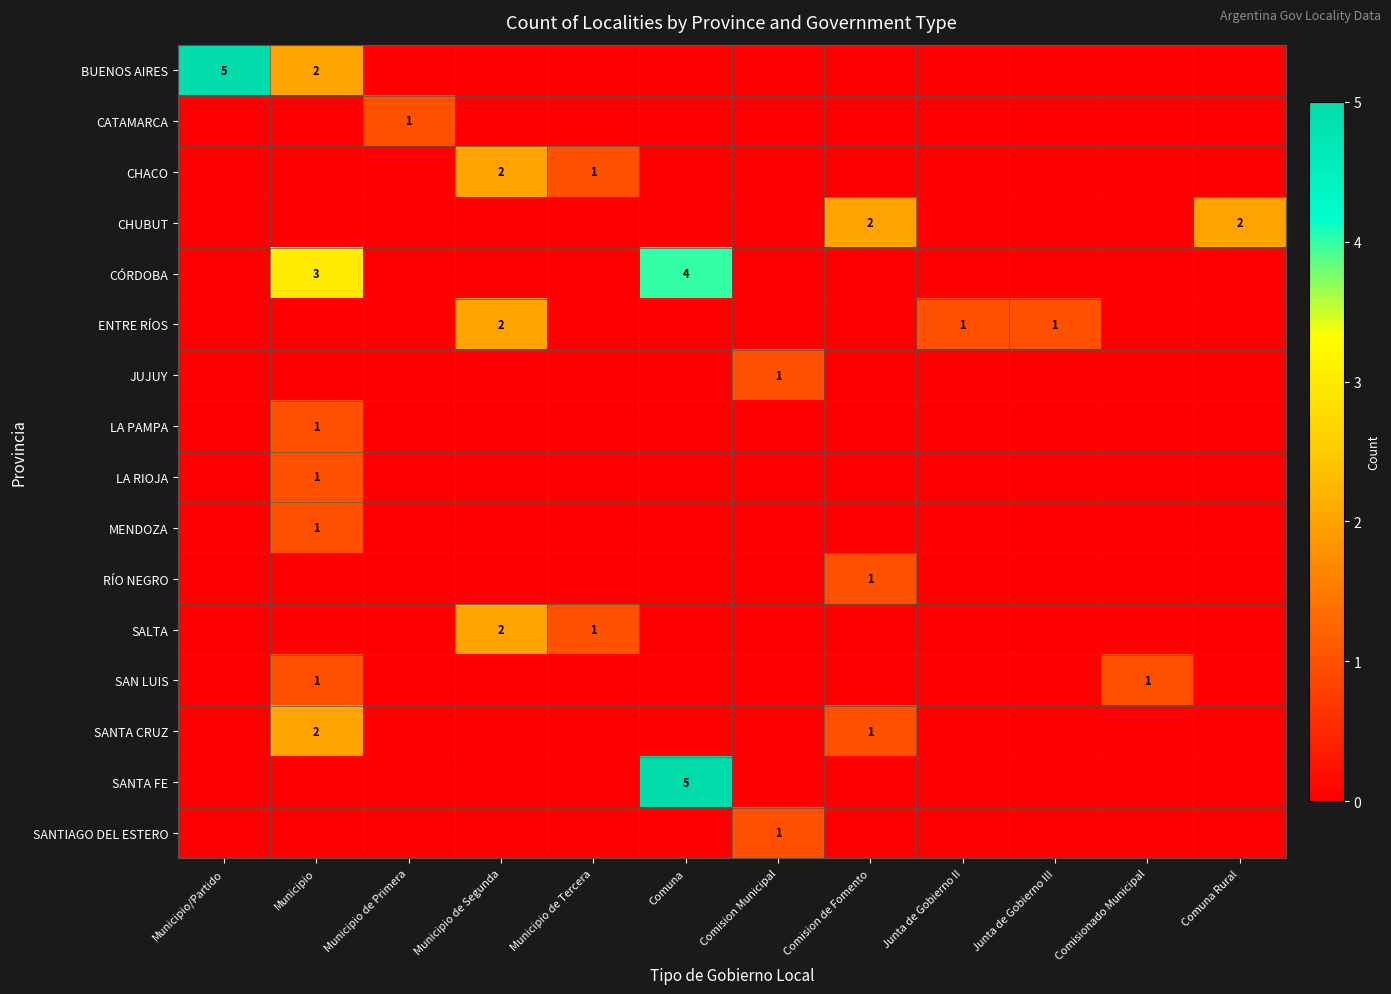

At which category does the chart reach its peak across all series?

Municipio/Partido